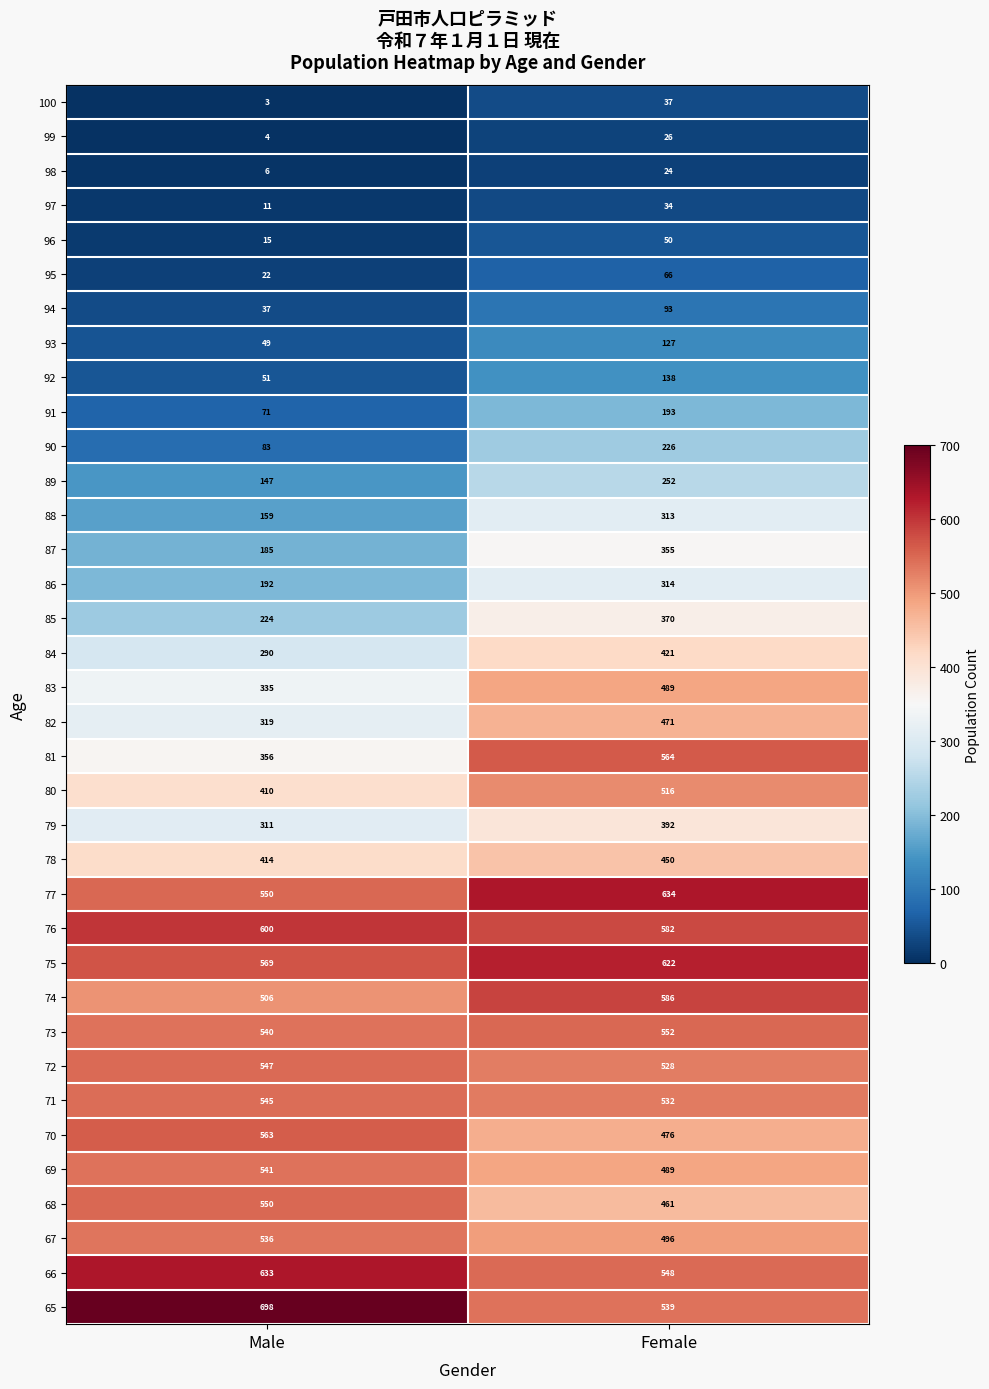

Is it true that 98 equals 39 at Female?

False